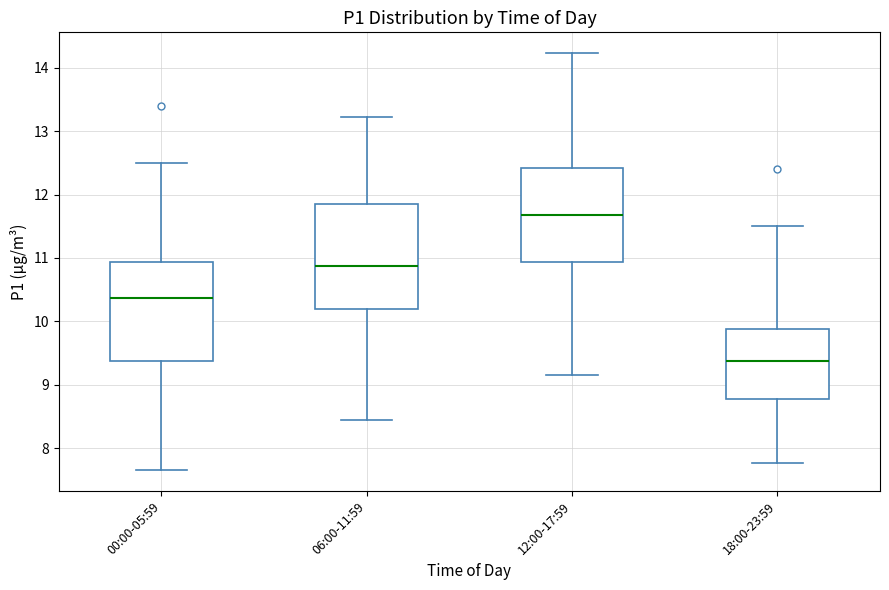

Reading left to right, read every box against the y-axis: the position of its median line, the range the box covers, and the ends of its whiskers. The values are not printed on the chart, so give them approximately, as read against the axis.

00:00-05:59: median 10.4, box 9.4 to 10.9, whiskers 7.7 to 12.5
06:00-11:59: median 10.9, box 10.2 to 11.9, whiskers 8.5 to 13.2
12:00-17:59: median 11.7, box 10.9 to 12.4, whiskers 9.2 to 14.2
18:00-23:59: median 9.4, box 8.8 to 9.9, whiskers 7.8 to 11.5